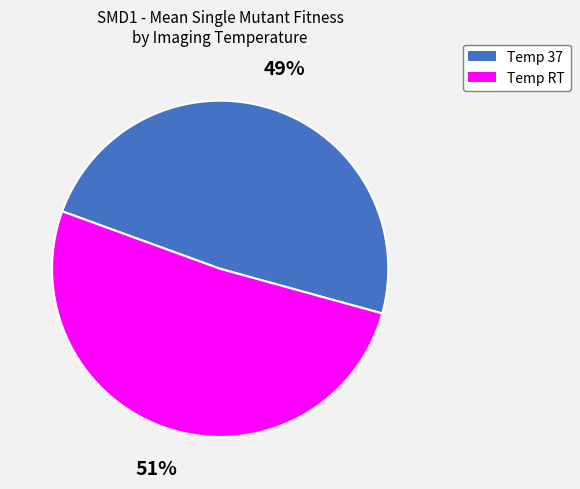

Does any single category account for the majority?

Yes